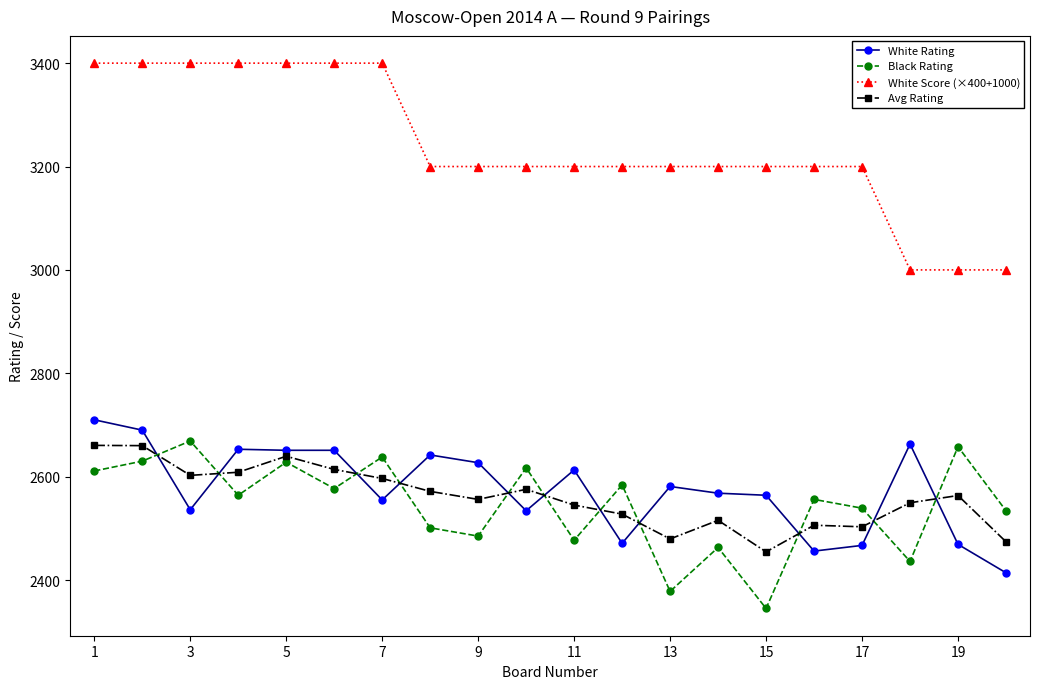

Which series has the largest total across all categories?

White Score (×400+1000)